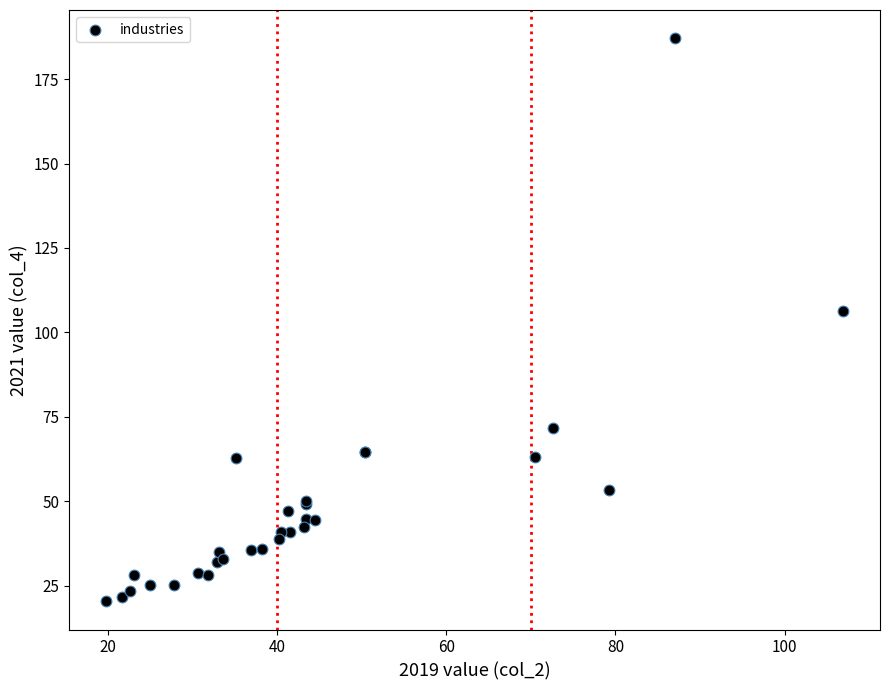

What Y value in the scatter plot is closest to 103?

106.3